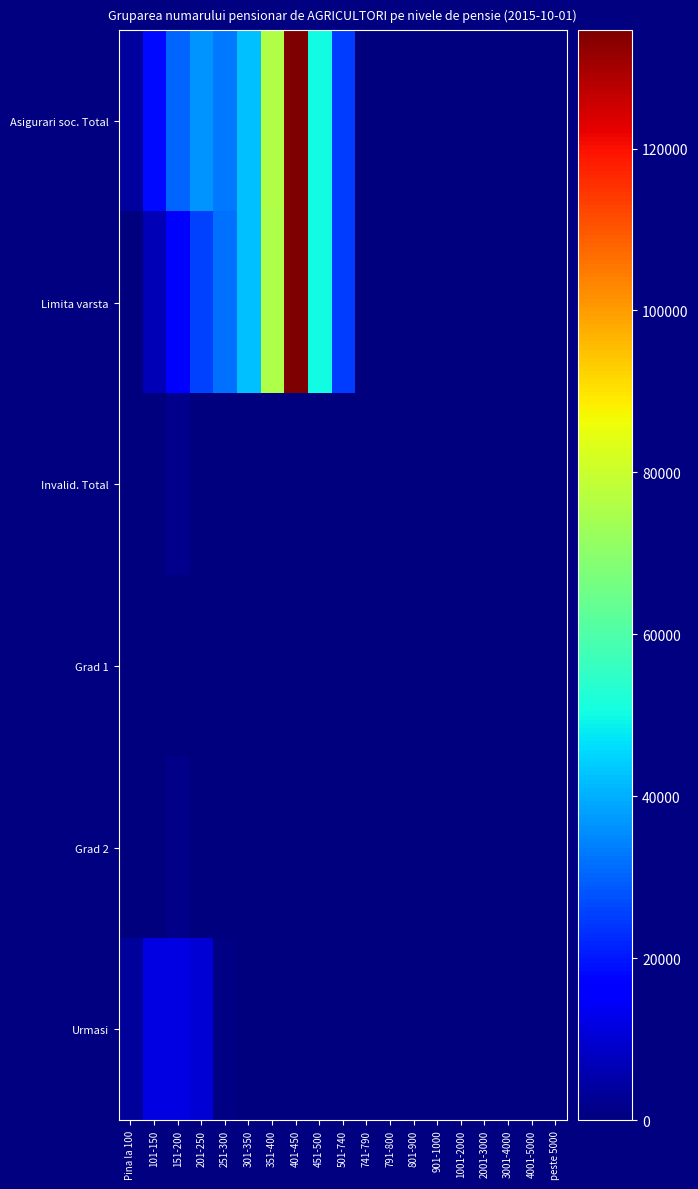

Which series has the largest range (max minus min)?

Asigurari soc. Total